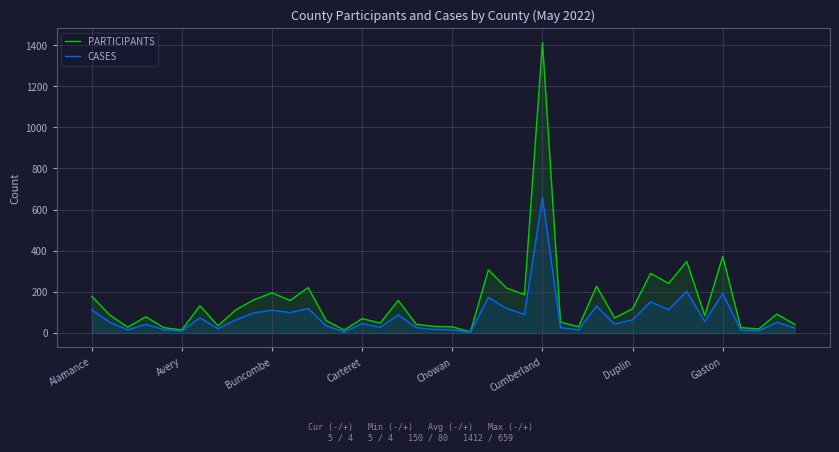

What is the difference between the PARTICIPANTS values at Carteret and Gaston?

302